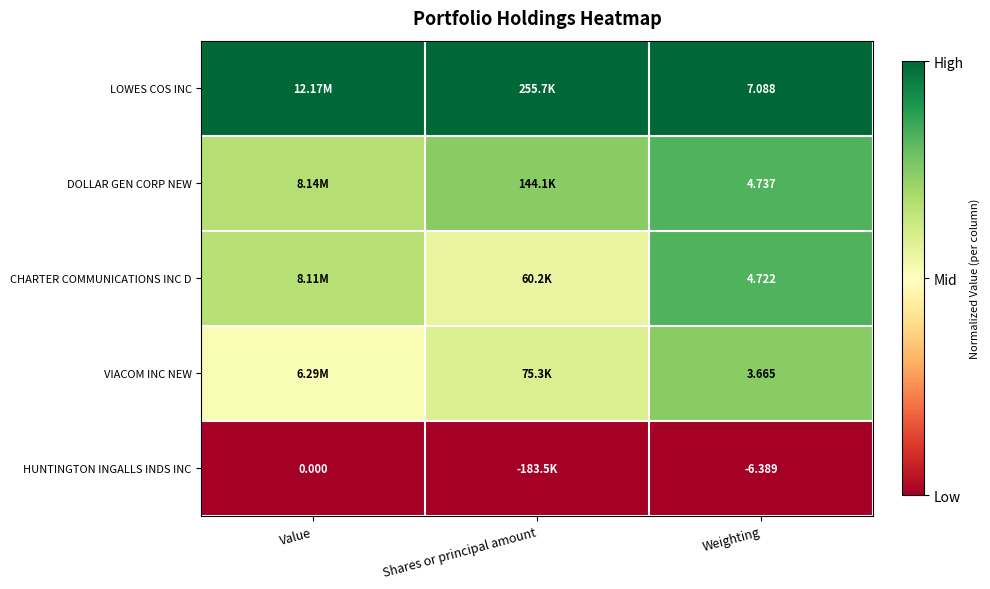

Rank the series at Weighting from lowest to highest value.

HUNTINGTON INGALLS INDS INC, VIACOM INC NEW, CHARTER COMMUNICATIONS INC D, DOLLAR GEN CORP NEW, LOWES COS INC